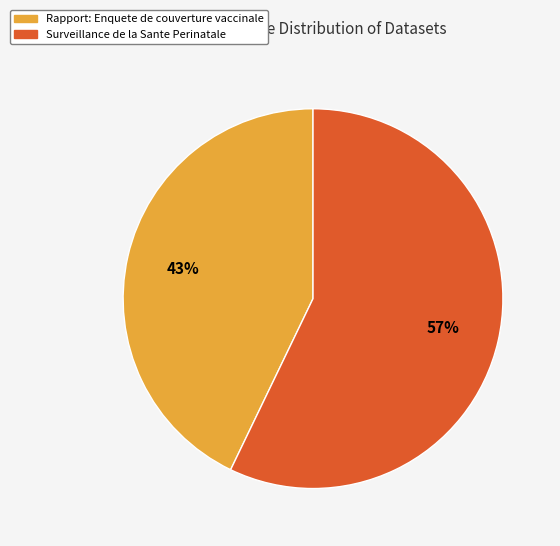

Is the sum of Surveillance de la Sante Perinatale and Rapport: Enquete de couverture vaccinale greater than half?

Yes